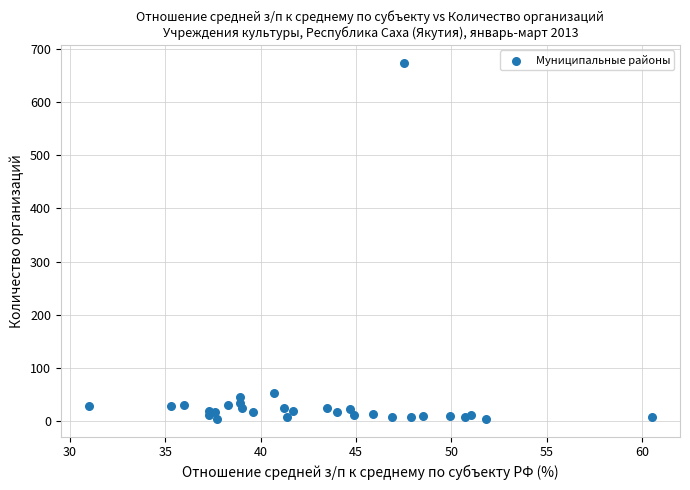

What Y value in the scatter plot is closest to 339?

53